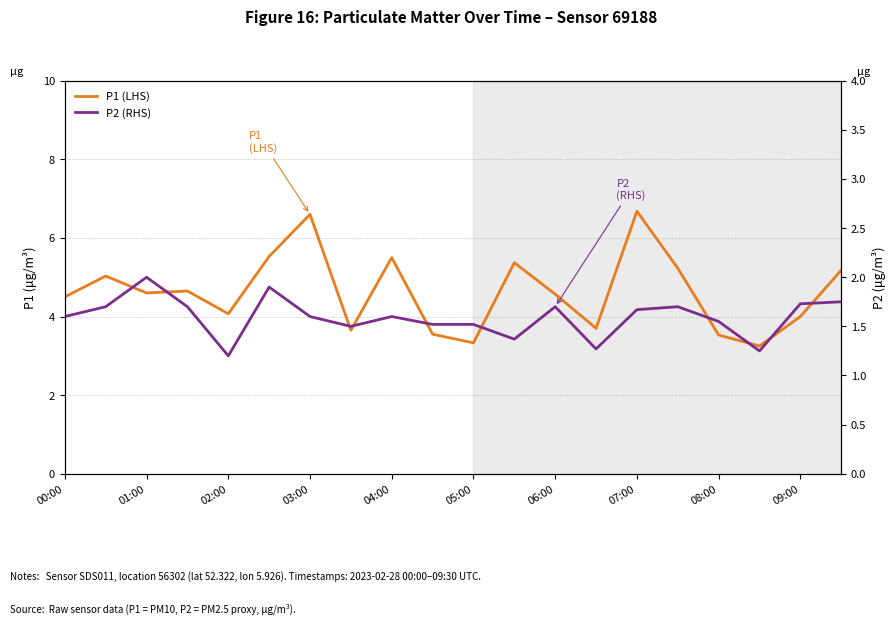

Reading left to right, what are all the values shown in this chart?

P1 (LHS): 4.5	5.0	4.6	4.7	4.1	5.5	6.6	3.6	5.5	3.5	3.3	5.4	4.6	3.7	6.7	5.2	3.5	3.2	4.0	5.2
P2 (RHS): 1.6	1.7	2.0	1.7	1.2	1.9	1.6	1.5	1.6	1.5	1.5	1.4	1.7	1.3	1.7	1.7	1.6	1.2	1.7	1.8